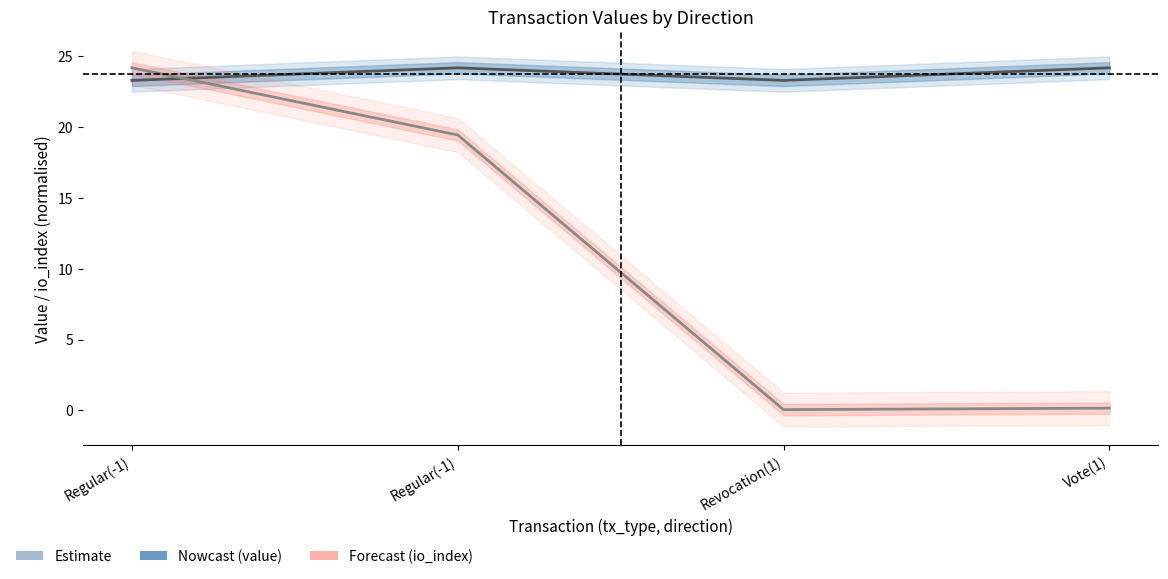

How many lines are shown in the chart?

2